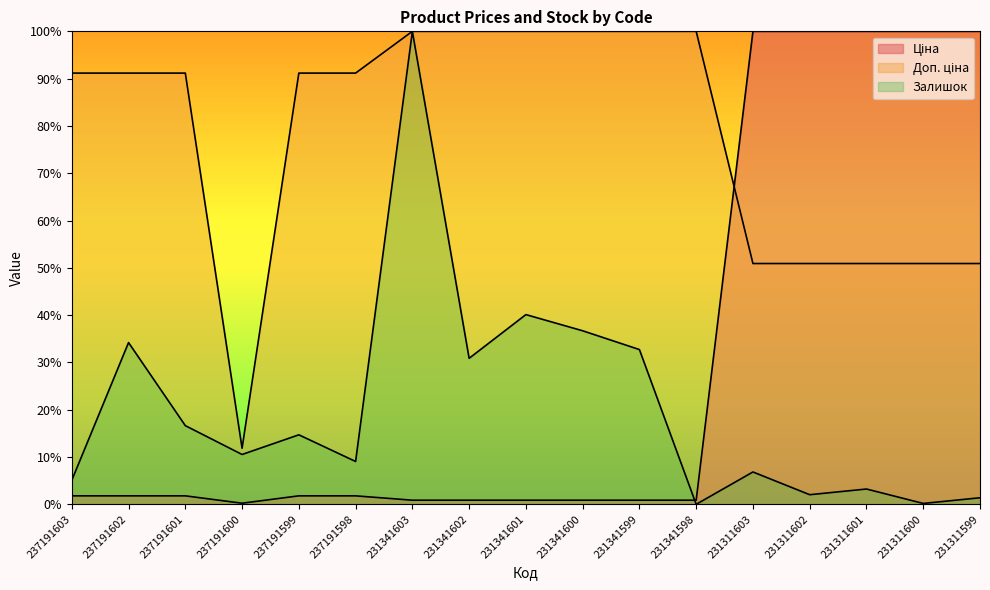

What is the spread (max minus min) of values at 237191601?

89.4